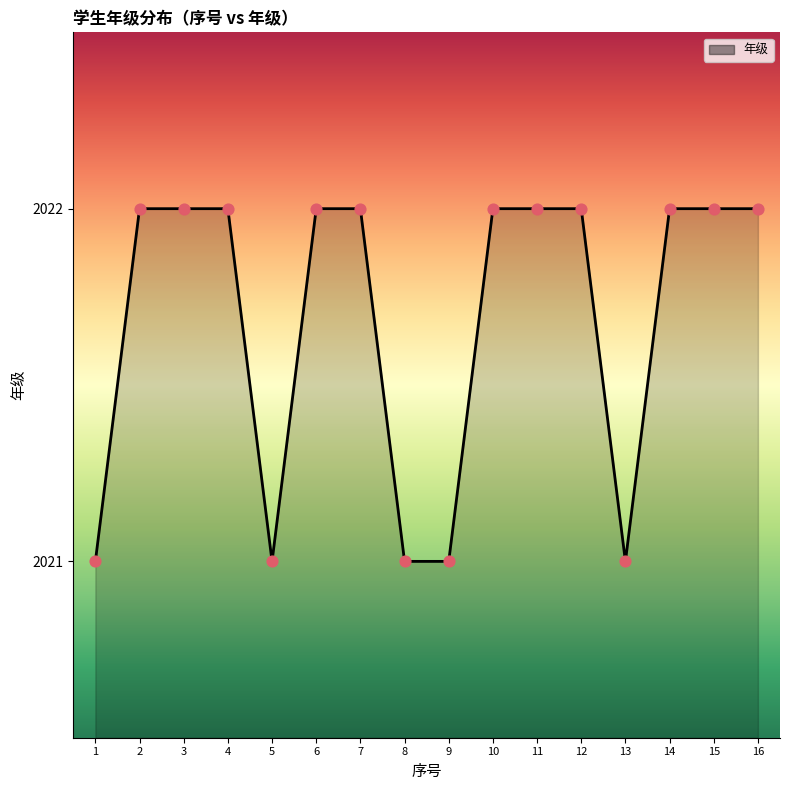

Approximately how many times larger is the value at 8 compared to 7?

1.0